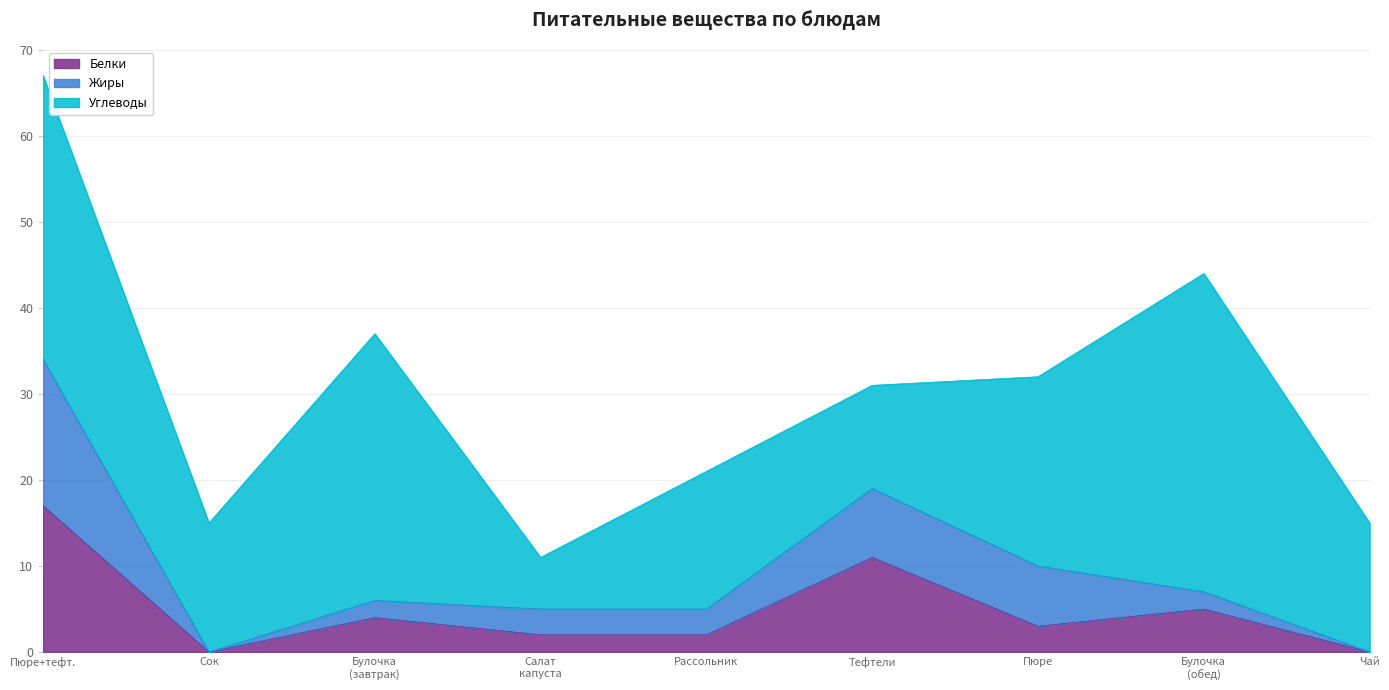

Reading right to left, transcribe all the data shown in this chart.

Белки: Чай с сахаром и лимоном=0	Булочка (обед)=5	Картофельное пюре=3	Тефтели рыбные из минтая=11	Рассольник Ленинградский=2	Салат из св.капусты=2	Булочка (завтрак)=4	Сок=0	Картофельное пюре, тефтели рыбные, сыр=17
Жиры: Чай с сахаром и лимоном=0	Булочка (обед)=2	Картофельное пюре=7	Тефтели рыбные из минтая=8	Рассольник Ленинградский=3	Салат из св.капусты=3	Булочка (завтрак)=2	Сок=0	Картофельное пюре, тефтели рыбные, сыр=17
Углеводы: Чай с сахаром и лимоном=15	Булочка (обед)=37	Картофельное пюре=22	Тефтели рыбные из минтая=12	Рассольник Ленинградский=16	Салат из св.капусты=6	Булочка (завтрак)=31	Сок=15	Картофельное пюре, тефтели рыбные, сыр=33